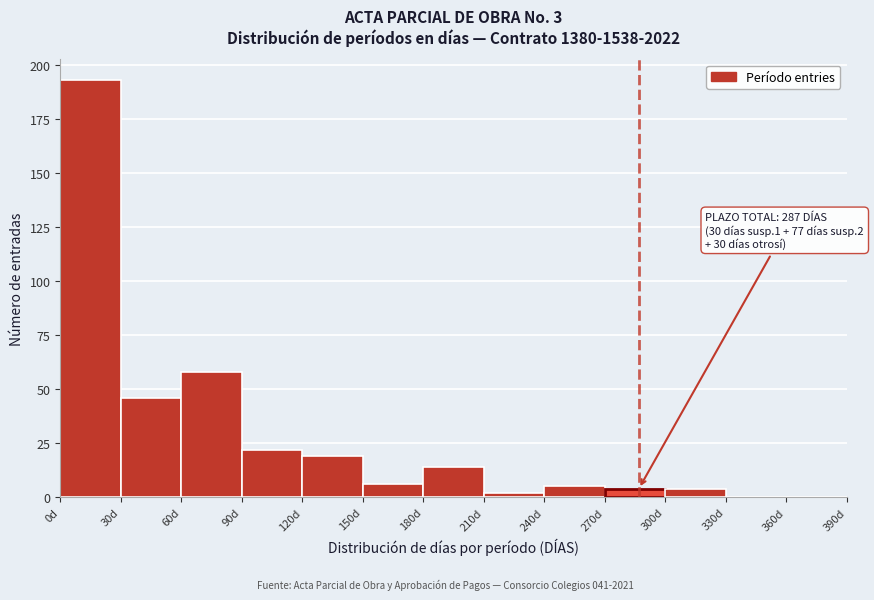

Which range on the x-axis has the tallest bar?

0 to 30